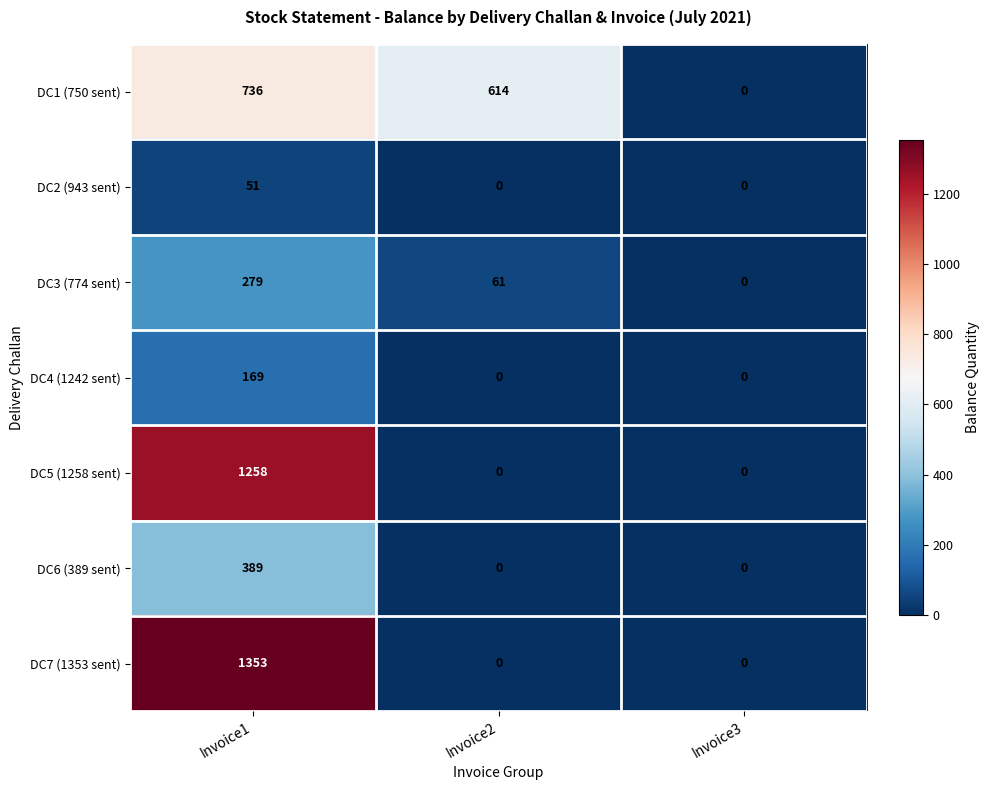

What is the maximum value for DC4 (1242 sent)?

169